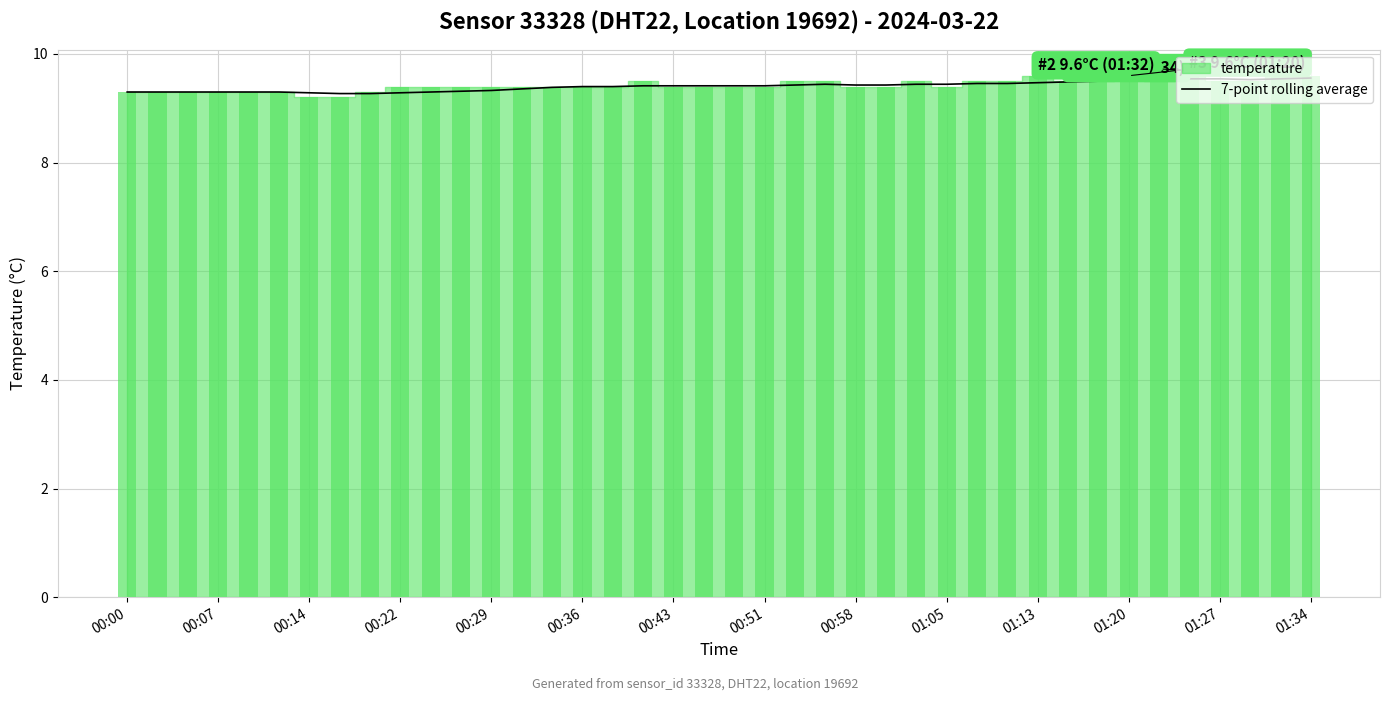

What is the lowest value of the 7-point rolling average series?

9.3